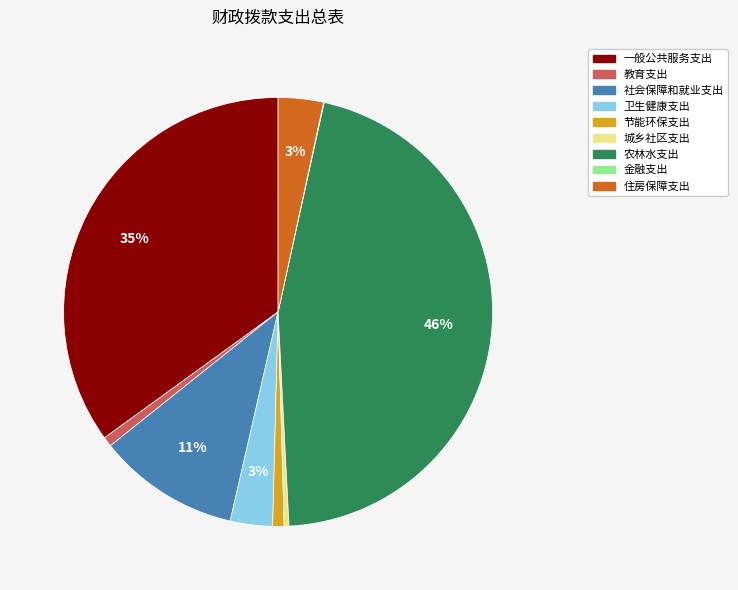

To the nearest percent, what is the average slice percentage?

11%